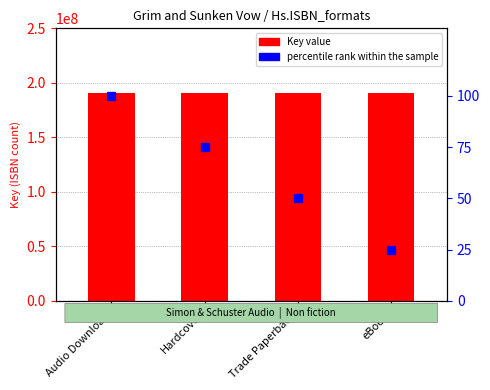

How many data points does each series have?

4